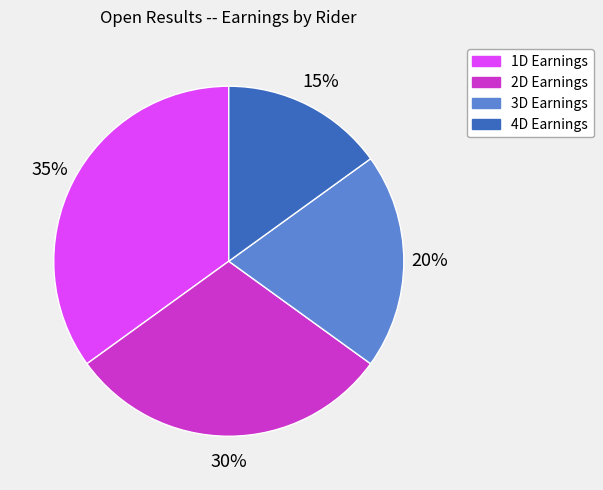

Is there a majority slice in this chart?

No